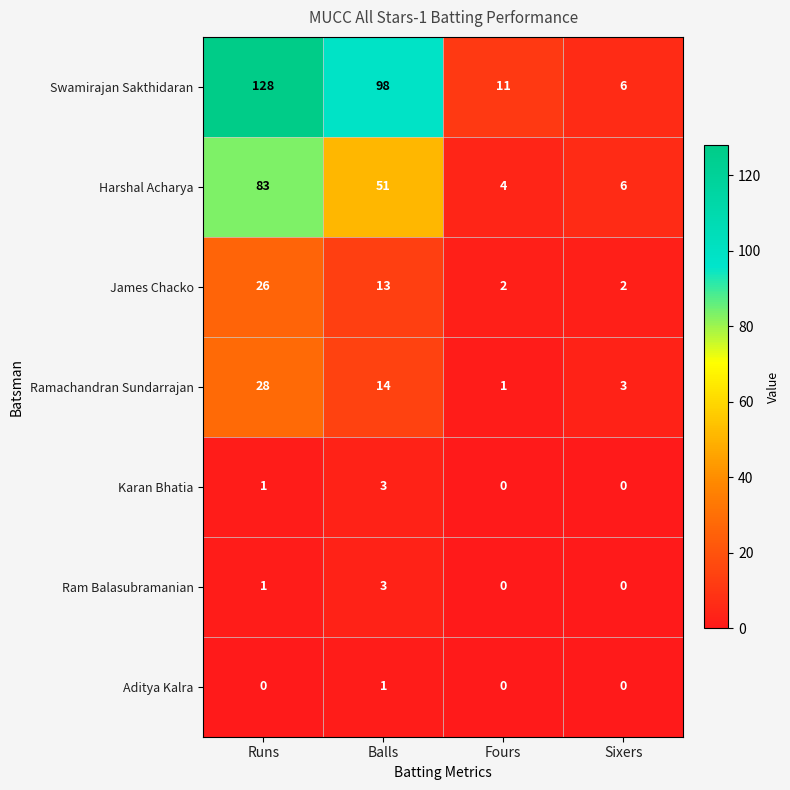

Reading left to right, extract all data points from this chart.

Swamirajan Sakthidaran: Runs=128	Balls=98	Fours=11	Sixers=6
Harshal Acharya: Runs=83	Balls=51	Fours=4	Sixers=6
James Chacko: Runs=26	Balls=13	Fours=2	Sixers=2
Ramachandran Sundarrajan: Runs=28	Balls=14	Fours=1	Sixers=3
Karan Bhatia: Runs=1	Balls=3	Fours=0	Sixers=0
Ram Balasubramanian: Runs=1	Balls=3	Fours=0	Sixers=0
Aditya Kalra: Runs=0	Balls=1	Fours=0	Sixers=0